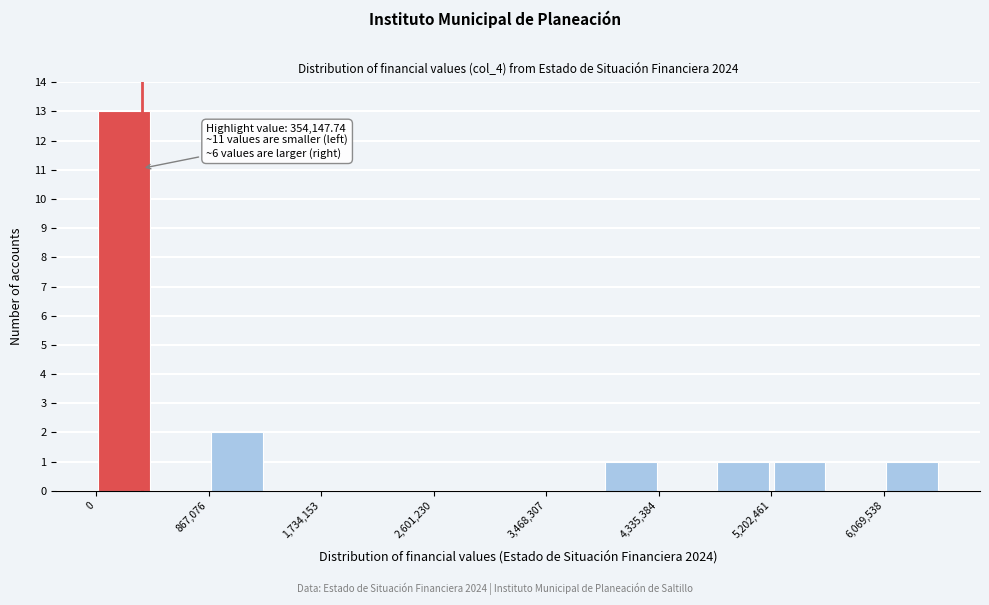

Over which range of the x-axis is the bar tallest?

0 to 400000